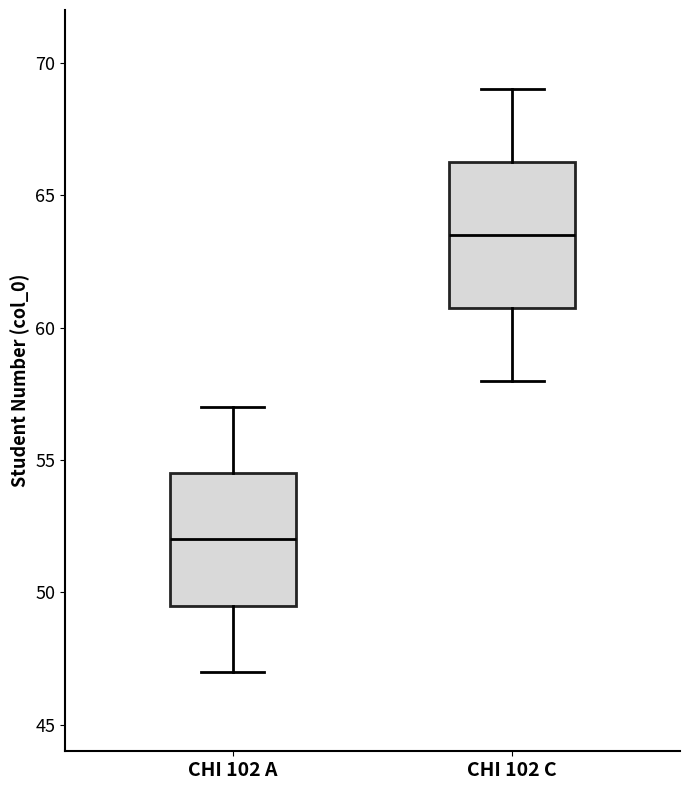

Which box is the tallest, from its lower edge to its upper edge?

CHI 102 C